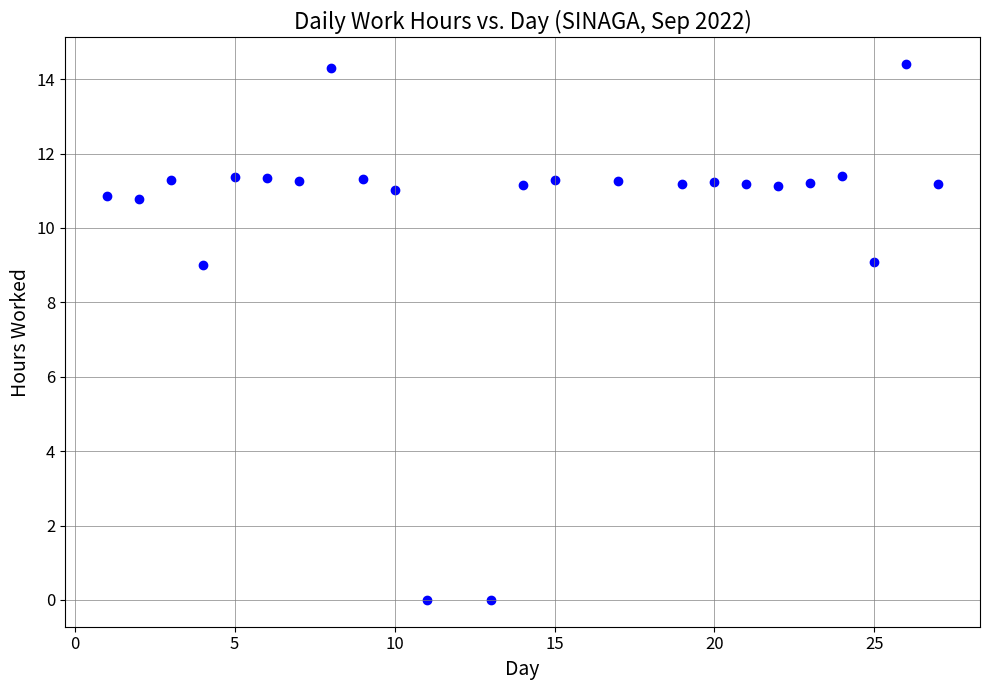

What is the range of X values (max minus min)?

26.0